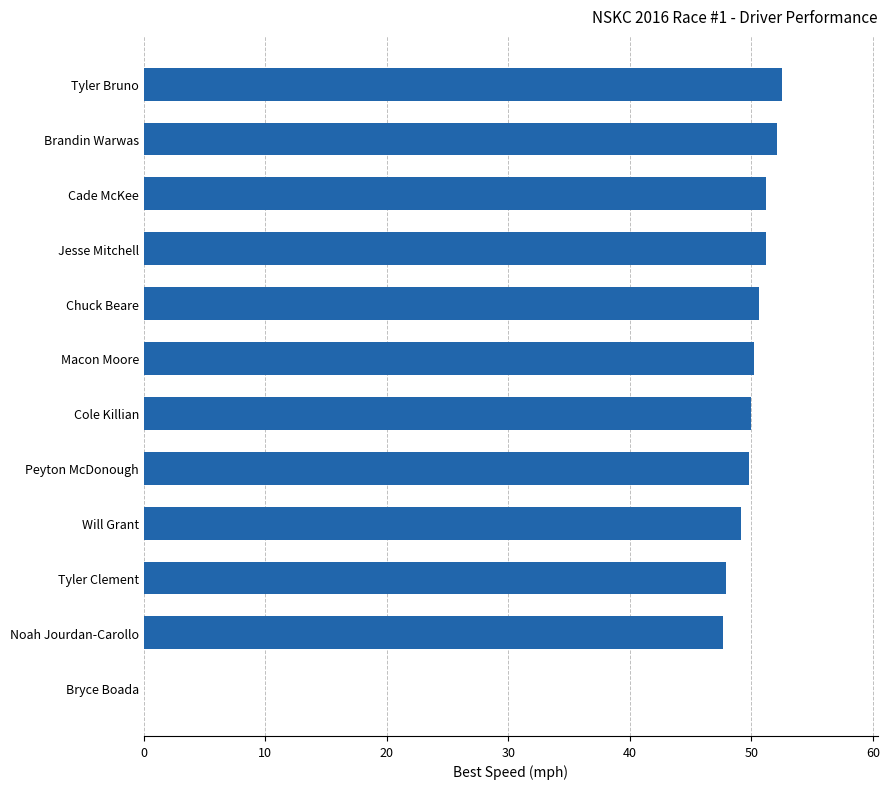

The chart shows a value of 47.9 at Tyler Clement. True or false?

True